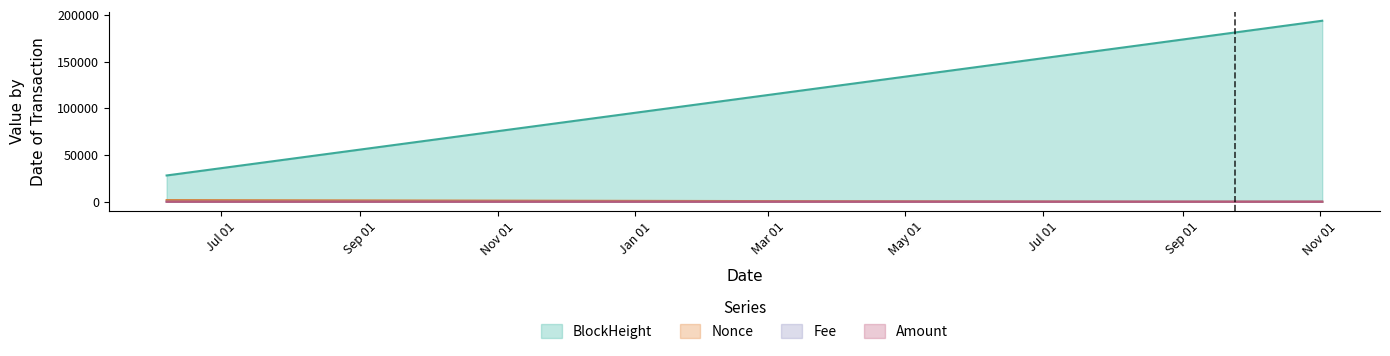

How many series are shown in this chart?

4